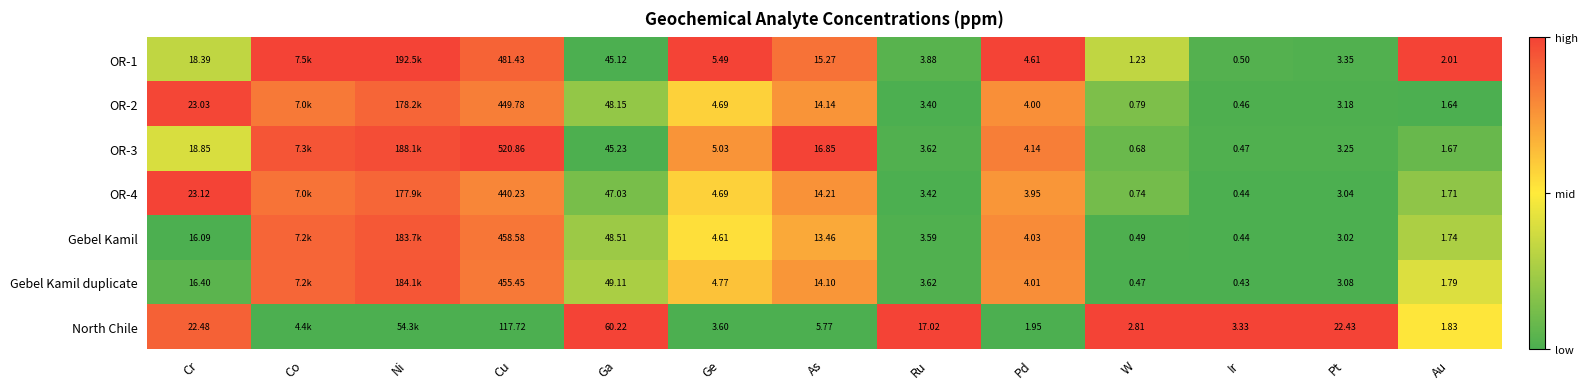

Is the value of OR-4 at Ru greater than the value of OR-3 at W?

Yes